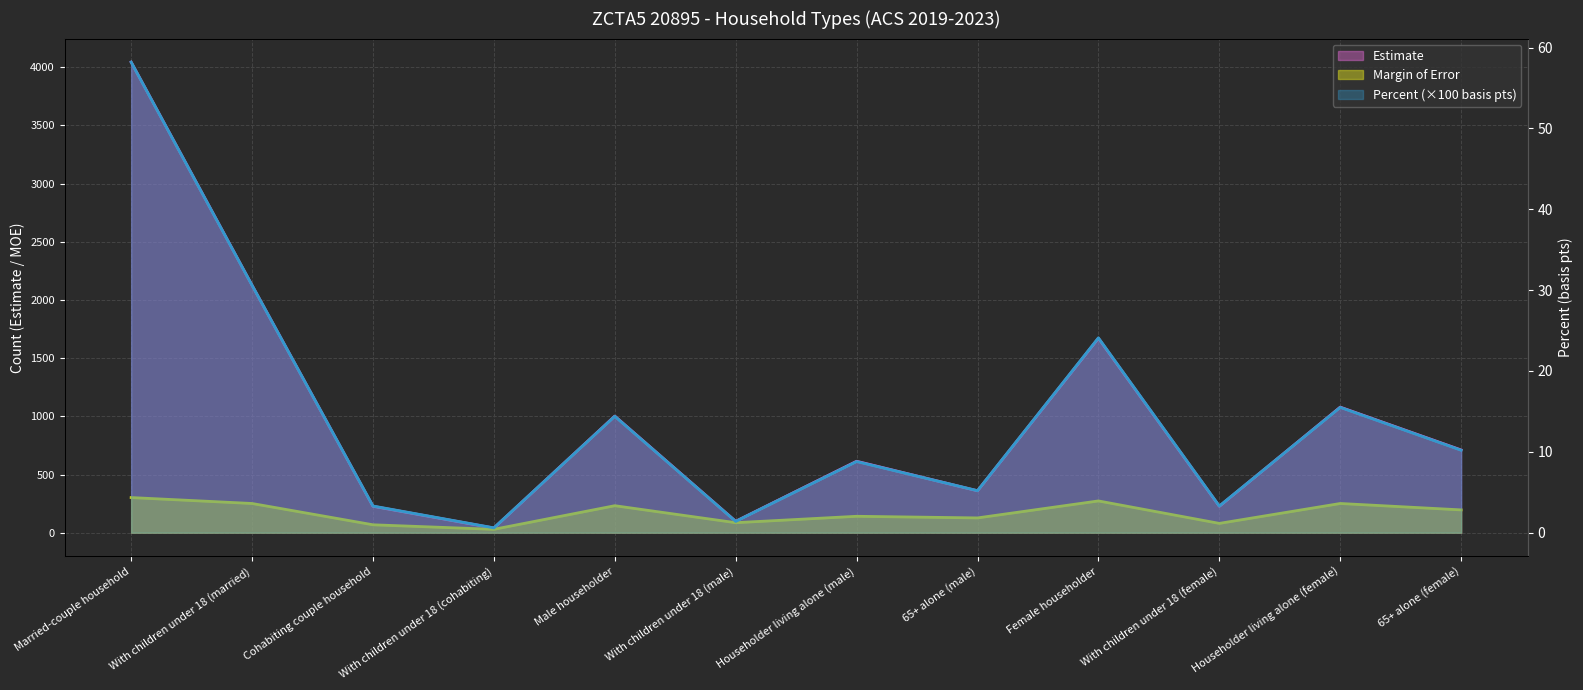

What is the total value across all series at With children under 18 (cohabiting)?

69.6